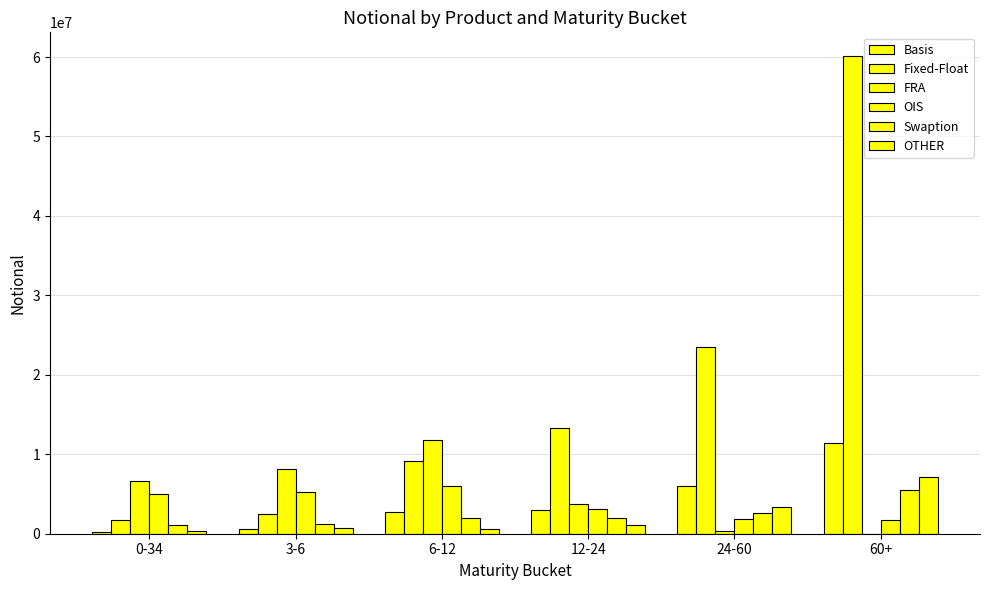

Reading left to right, list all the values displayed in this chart.

Basis: 205284	593911	2774593	3011899	5986111	11452367
Fixed-Float: 1727689	2521722	9166875	13274907	23441200	60103375
FRA: 6662879	8090995	11770263	3720446	362291	3052
OIS: 5058819	5191467	5991130	3078708	1846172	1713604
Swaption: 1044320	1233321	1957086	1919529	2655723	5540395
OTHER: 303151	748736	605051	1042638	3364552	7147955